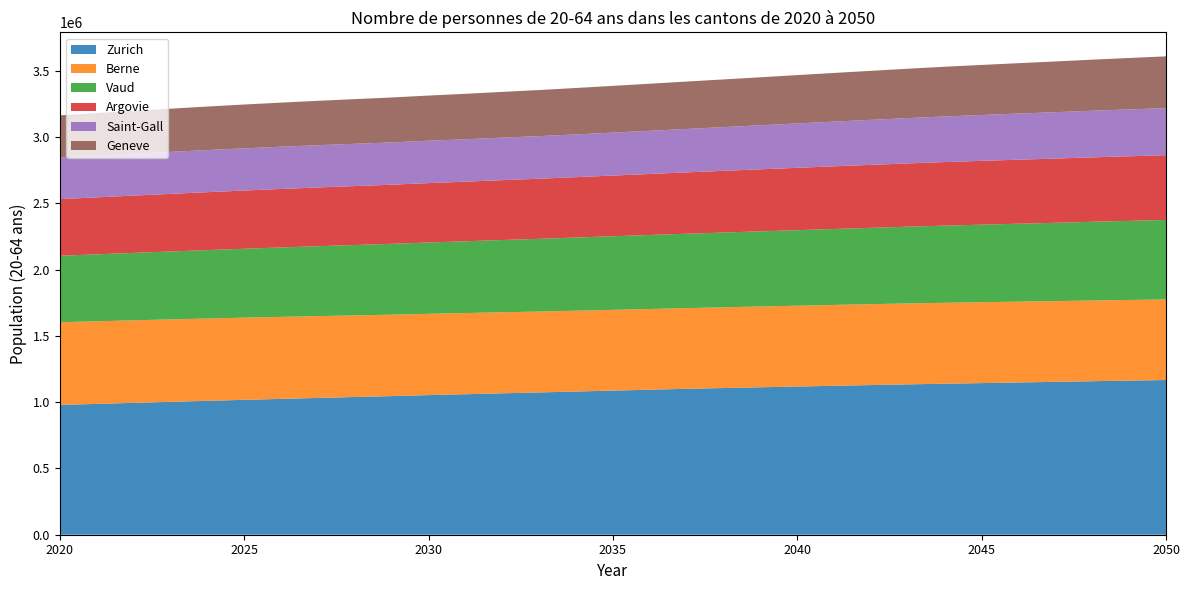

Reading left to right, list all the values displayed in this chart.

Zurich: 2020=979349	2021=986820	2022=994687	2023=1002335	2024=1009943	2025=1017410	2026=1024572	2027=1031796	2028=1038682	2029=1045605	2030=1052963	2031=1059811	2032=1066622	2033=1073213	2034=1080197	2035=1087050	2036=1093753	2037=1100447	2038=1106443	2039=1112259	2040=1117811	2041=1123330	2042=1128812	2043=1134036	2044=1139057	2045=1143586	2046=1148360	2047=1153026	2048=1157928	2049=1162449	2050=1166912
Berne: 2020=623728	2021=623128	2022=622514	2023=621722	2024=620936	2025=619883	2026=618532	2027=617223	2028=615717	2029=614208	2030=613319	2031=612270	2032=611393	2033=610269	2034=609476	2035=609099	2036=608838	2037=608780	2038=608962	2039=609196	2040=609598	2041=609931	2042=610136	2043=610398	2044=610433	2045=610147	2046=609697	2047=609171	2048=608747	2049=608206	2050=607633
Vaud: 2020=500866	2021=504914	2022=508548	2023=512067	2024=515828	2025=519695	2026=523762	2027=527452	2028=530801	2029=534357	2030=538028	2031=541340	2032=544941	2033=548465	2034=551958	2035=555193	2036=558348	2037=561095	2038=564005	2039=566834	2040=569713	2041=572839	2042=575803	2043=578845	2044=581912	2045=584793	2046=587795	2047=590636	2048=593717	2049=596731	2050=599686
Argovie: 2020=427362	2021=429851	2022=432188	2023=434599	2024=437040	2025=439142	2026=441068	2027=442810	2028=444633	2029=446028	2030=447937	2031=449611	2032=451464	2033=453229	2034=455431	2035=457734	2036=460175	2037=462686	2038=465293	2039=467797	2040=470338	2041=472755	2042=475110	2043=477467	2044=479566	2045=481338	2046=482911	2047=484339	2048=485880	2049=487265	2050=488701
Saint-Gall: 2020=314262	2021=315151	2022=316158	2023=317055	2024=317874	2025=318369	2026=318610	2027=318704	2028=318899	2029=319058	2030=319466	2031=319836	2032=320603	2033=321505	2034=322443	2035=323992	2036=325604	2037=327641	2038=329819	2039=332216	2040=334762	2041=337143	2042=339520	2043=341871	2044=344094	2045=346077	2046=348053	2047=349883	2048=351646	2049=353320	2050=354817
Geneve: 2020=318001	2021=320667	2022=323303	2023=325623	2024=328012	2025=330424	2026=332658	2027=334942	2028=336957	2029=338730	2030=340764	2031=342834	2032=345150	2033=347526	2034=350119	2035=352578	2036=355100	2037=357464	2038=359708	2039=362086	2040=364580	2041=367116	2042=369668	2043=372330	2044=374901	2045=377457	2046=380020	2047=382629	2048=385304	2049=387905	2050=390508